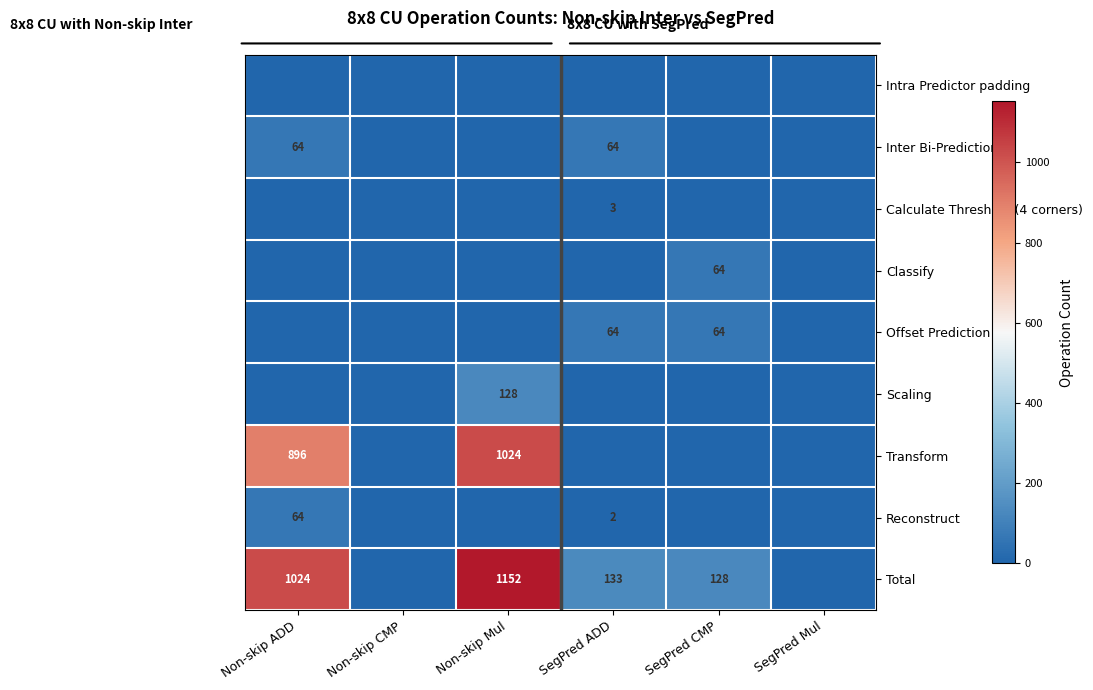

Is it true that Scaling equals 56 at Non-skip Mul?

False